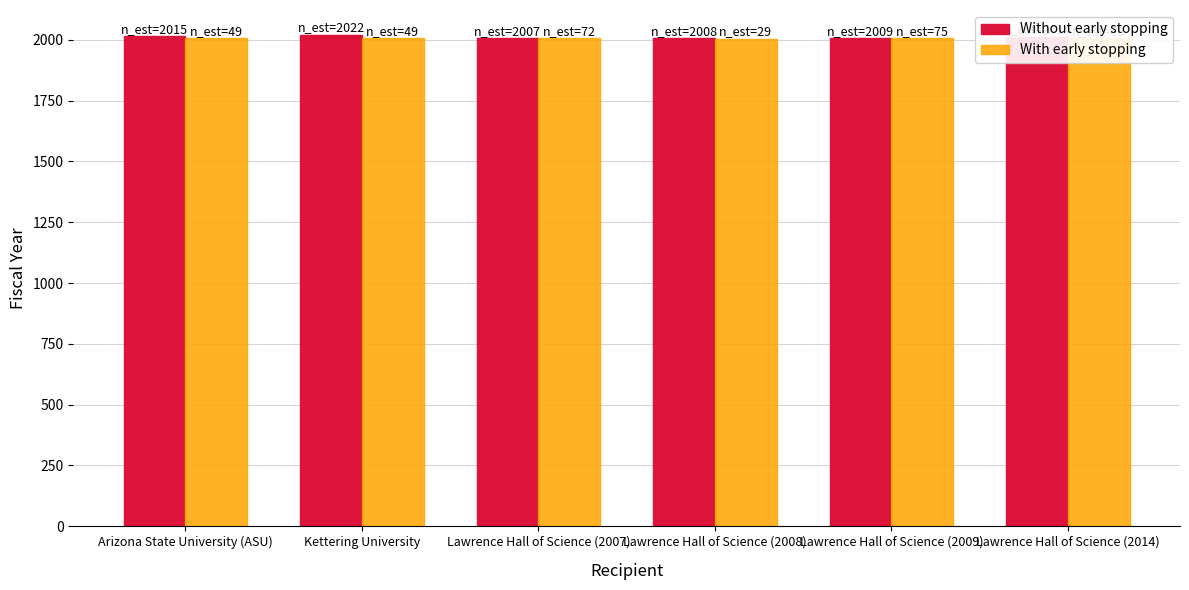

What is the total value across all series at Arizona State University (ASU)?

4022.0